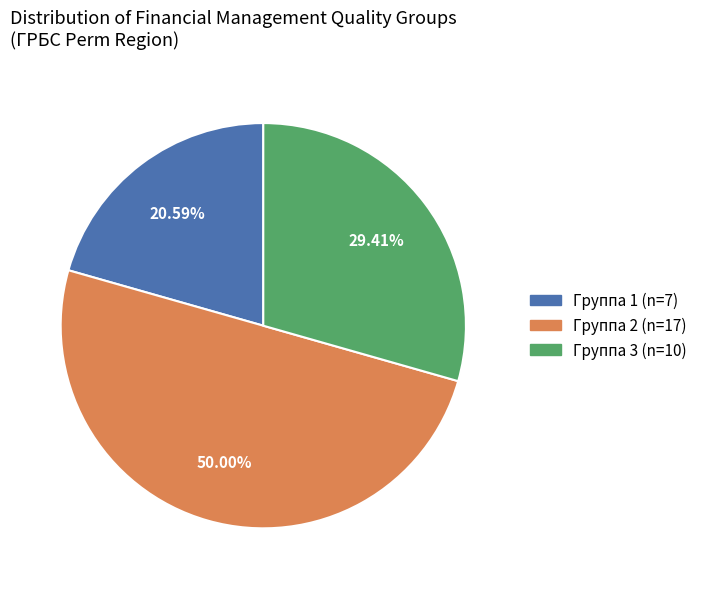

Does Группа 3 account for over 50% of the chart?

No